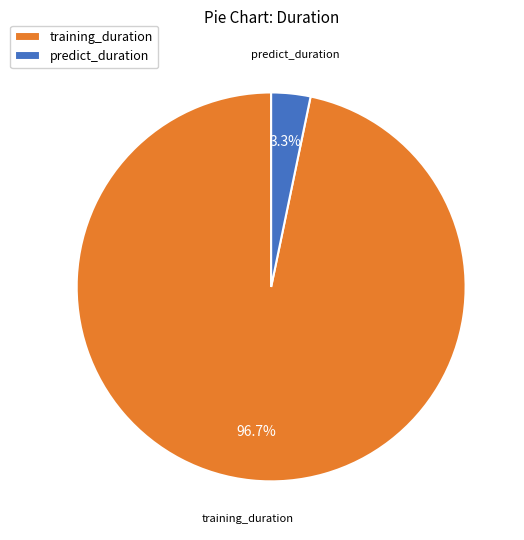

Do predict_duration and training_duration together represent more than half of the pie?

Yes